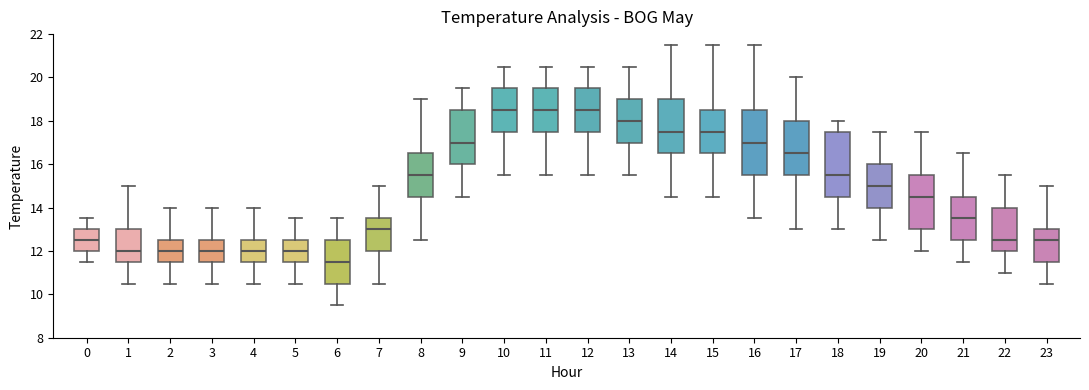

Reading left to right, transcribe this box plot: for each box, give where its median line is, the range the box spans, and where its two whiskers end, as read against the y-axis. The values are not printed on the chart, so give them approximately, as read against the axis.

0: median 12.6, box 12.0 to 13.0, whiskers 11.6 to 13.6
1: median 12.0, box 11.6 to 13.0, whiskers 10.6 to 15.0
2: median 12.0, box 11.6 to 12.6, whiskers 10.6 to 14.0
3: median 12.0, box 11.6 to 12.6, whiskers 10.6 to 14.0
4: median 12.0, box 11.6 to 12.6, whiskers 10.6 to 14.0
5: median 12.0, box 11.6 to 12.6, whiskers 10.6 to 13.6
6: median 11.6, box 10.6 to 12.6, whiskers 9.6 to 13.6
7: median 13.0, box 12.0 to 13.6, whiskers 10.6 to 15.0
8: median 15.6, box 14.6 to 16.6, whiskers 12.6 to 19.0
9: median 17.0, box 16.0 to 18.6, whiskers 14.6 to 19.6
10: median 18.6, box 17.6 to 19.6, whiskers 15.6 to 20.6
11: median 18.6, box 17.6 to 19.6, whiskers 15.6 to 20.6
12: median 18.6, box 17.6 to 19.6, whiskers 15.6 to 20.6
13: median 18.0, box 17.0 to 19.0, whiskers 15.6 to 20.6
14: median 17.6, box 16.6 to 19.0, whiskers 14.6 to 21.6
15: median 17.6, box 16.6 to 18.6, whiskers 14.6 to 21.6
16: median 17.0, box 15.6 to 18.6, whiskers 13.6 to 21.6
17: median 16.6, box 15.6 to 18.0, whiskers 13.0 to 20.0
18: median 15.6, box 14.6 to 17.6, whiskers 13.0 to 18.0
19: median 15.0, box 14.0 to 16.0, whiskers 12.6 to 17.6
20: median 14.6, box 13.0 to 15.6, whiskers 12.0 to 17.6
21: median 13.6, box 12.6 to 14.6, whiskers 11.6 to 16.6
22: median 12.6, box 12.0 to 14.0, whiskers 11.0 to 15.6
23: median 12.6, box 11.6 to 13.0, whiskers 10.6 to 15.0